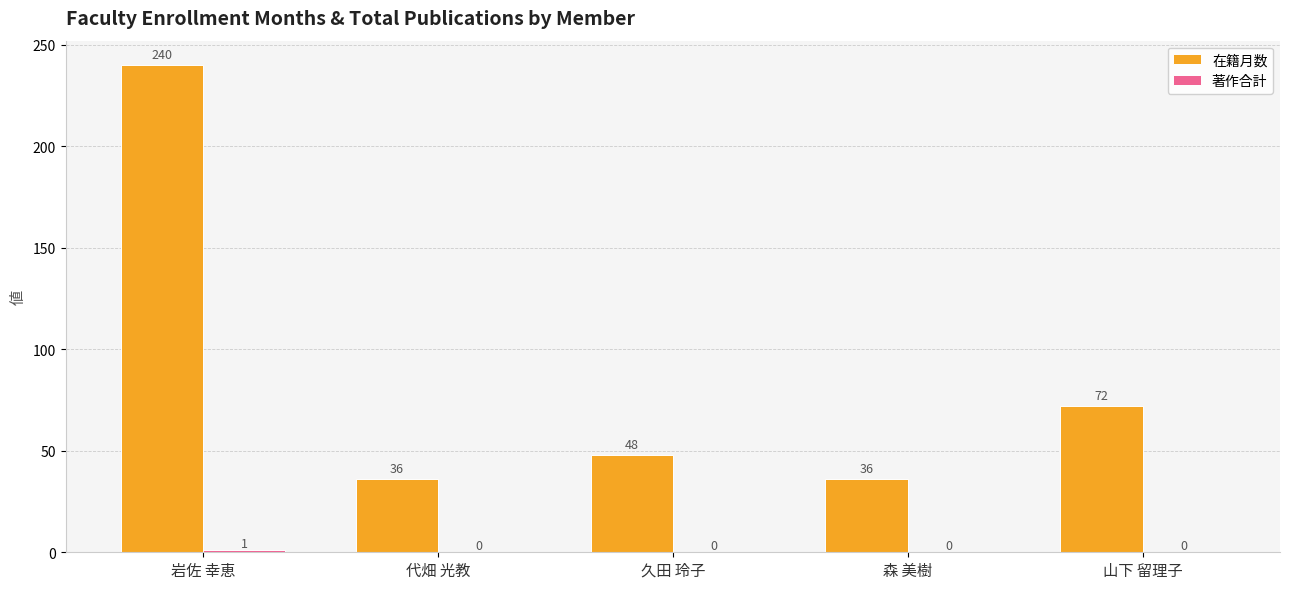

True or false: 在籍月数 has a value of 60 at 代畑 光教.

False